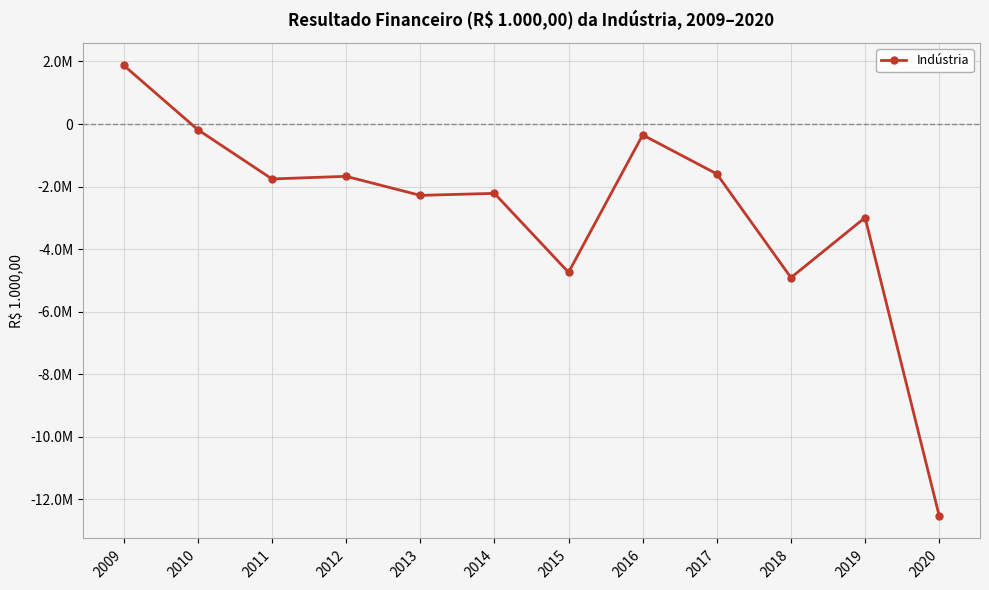

Which category has the highest value across all series?

2009